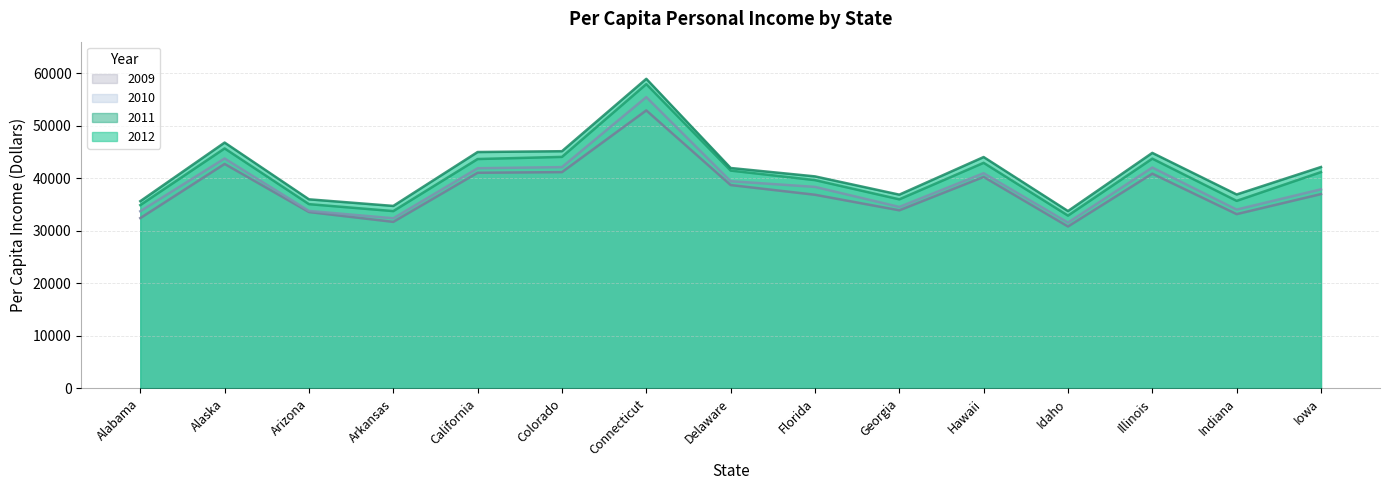

What is the label of the 15th point from the right?

Alabama